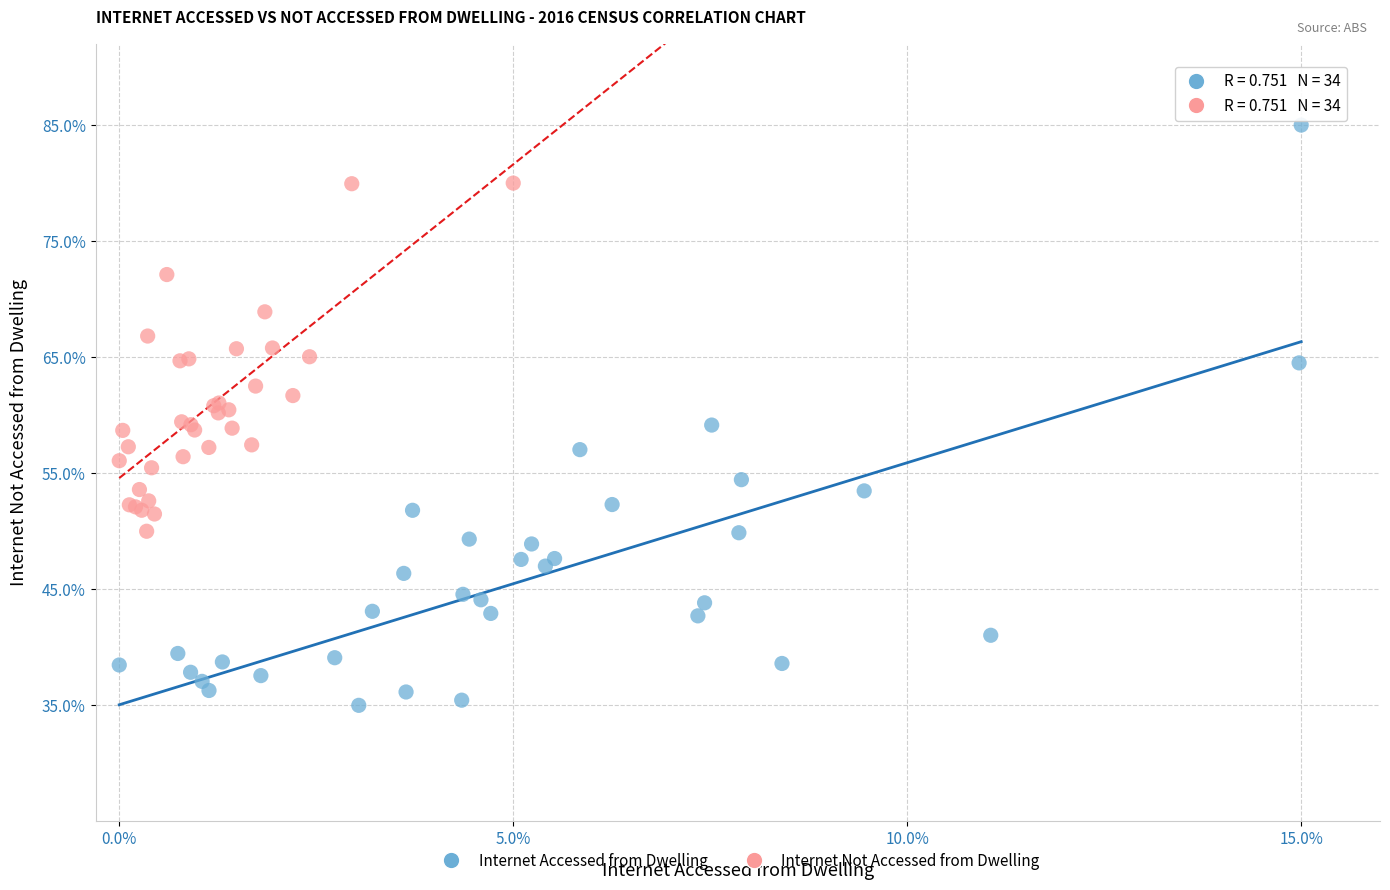

What are all the series names shown in the legend?

Internet Accessed from Dwelling, Internet Not Accessed from Dwelling